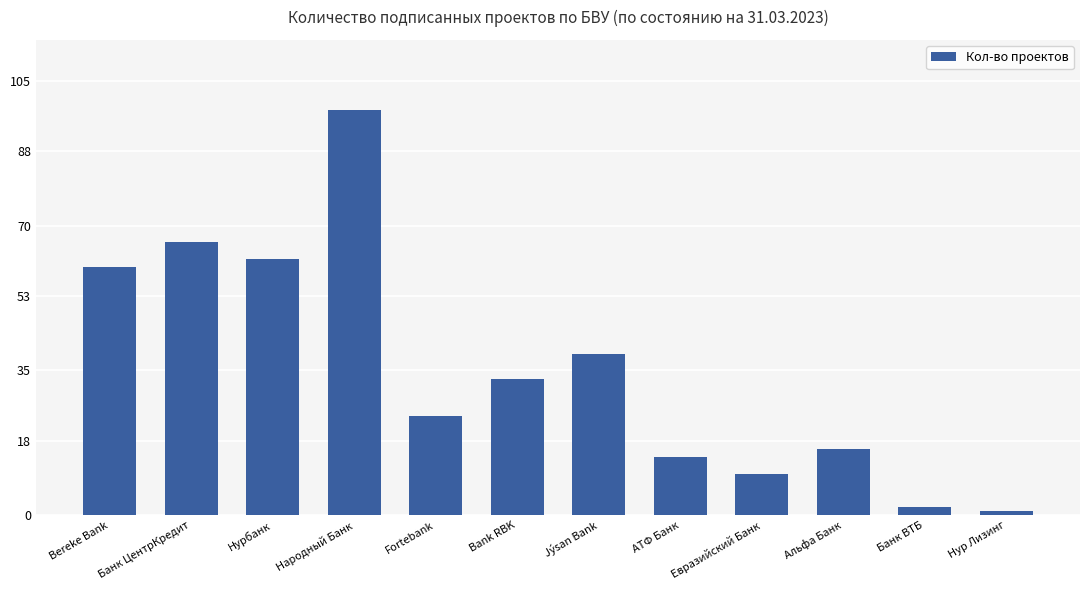

What is the maximum value shown in the chart?

98